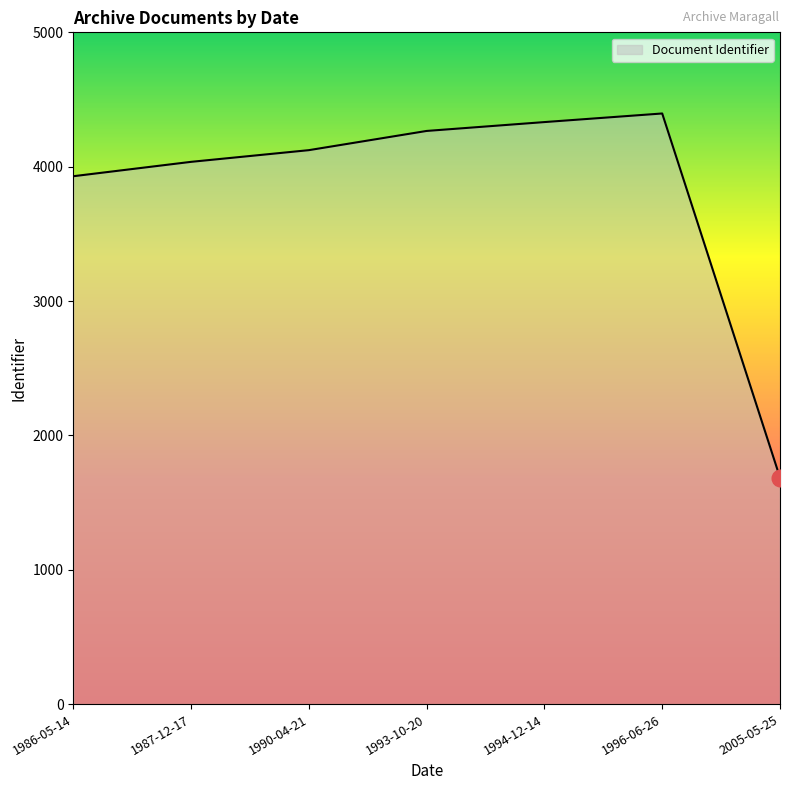

Where is the data nearest to the value 3041?

1986-05-14